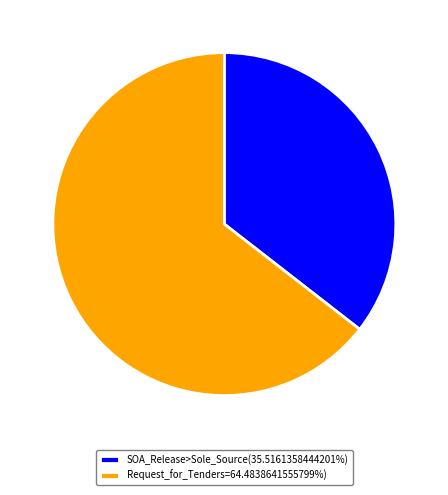

Do Request_for_Tenders=64.4838641555799%) and SOA_Release>Sole_Source(35.5161358444201%) together represent more than half of the pie?

Yes